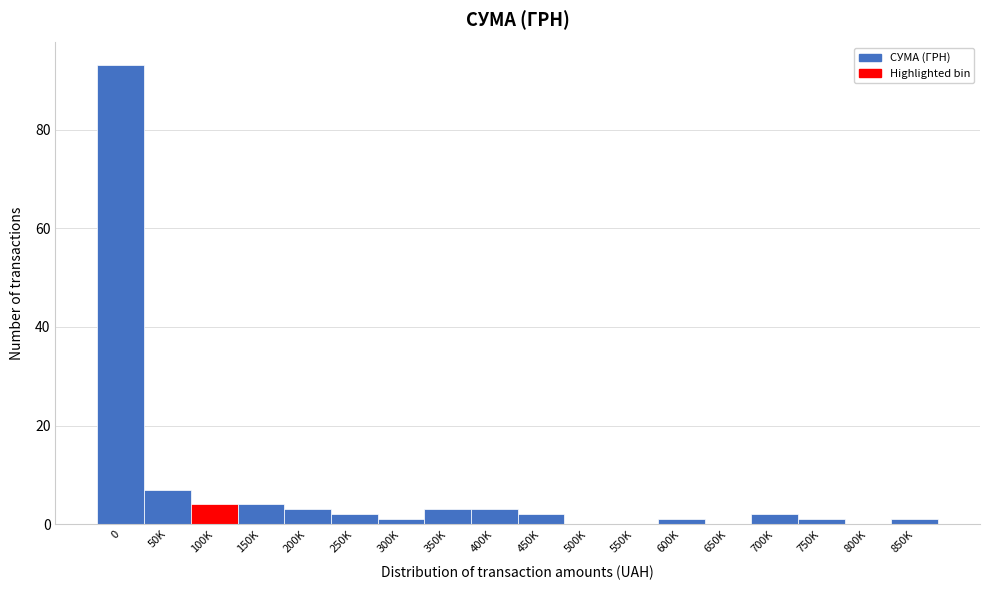

Reading left to right, transcribe all the data shown in this chart.

0=93	50K=7	100K=4	150K=4	200K=3	250K=2	300K=1	350K=3	400K=3	450K=2	500K=0	550K=0	600K=1	650K=0	700K=2	750K=1	800K=0	850K=1